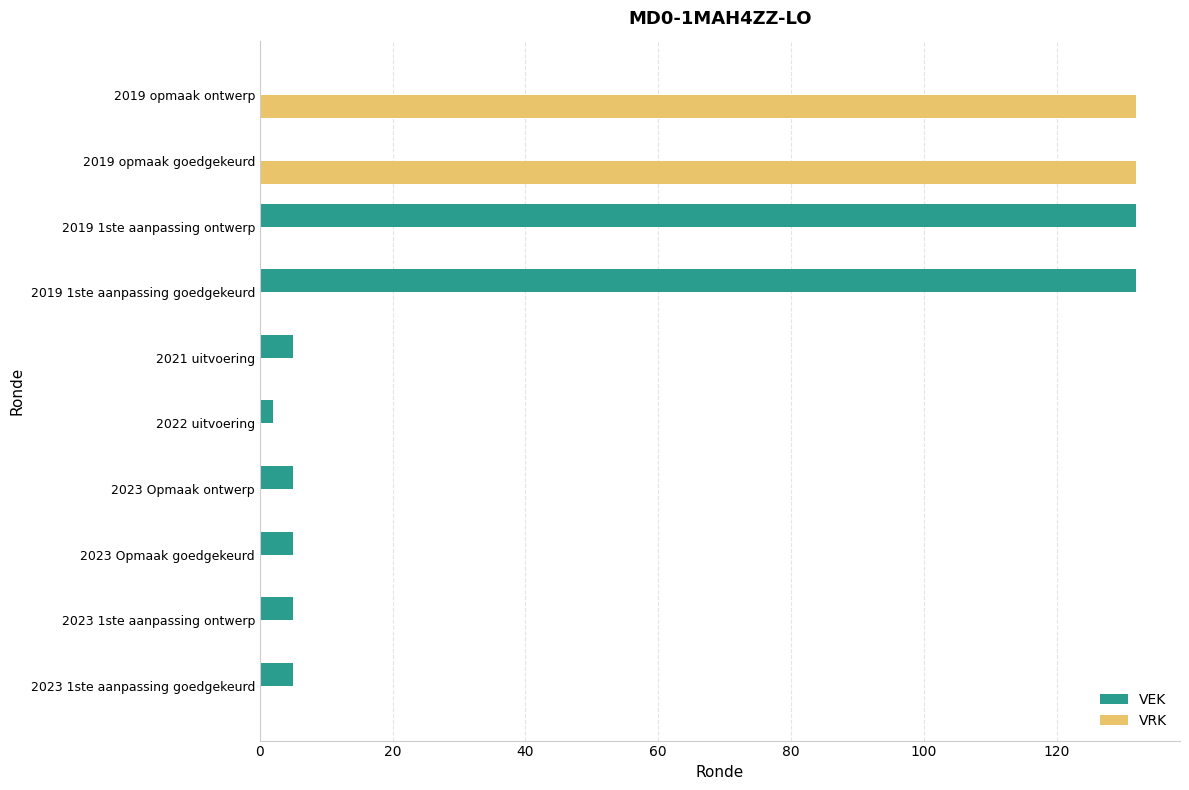

True or false: VRK has a value of -50 at 2023 Opmaak goedgekeurd.

False